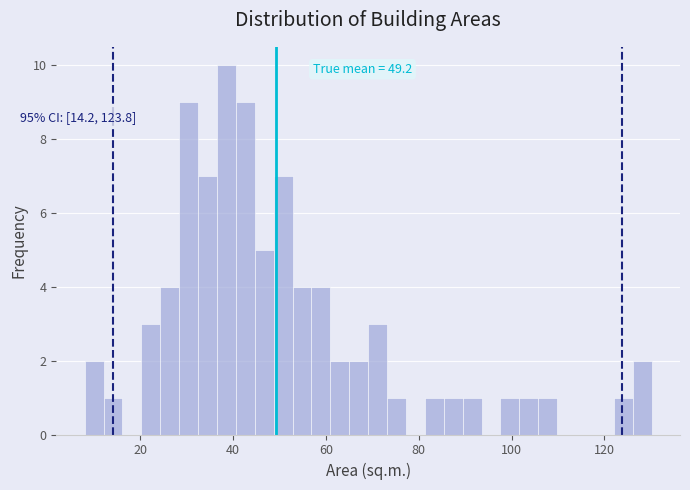

Around what value on the x-axis is the tallest bar? Give the approximate position of its centre, as read against the axis.

38